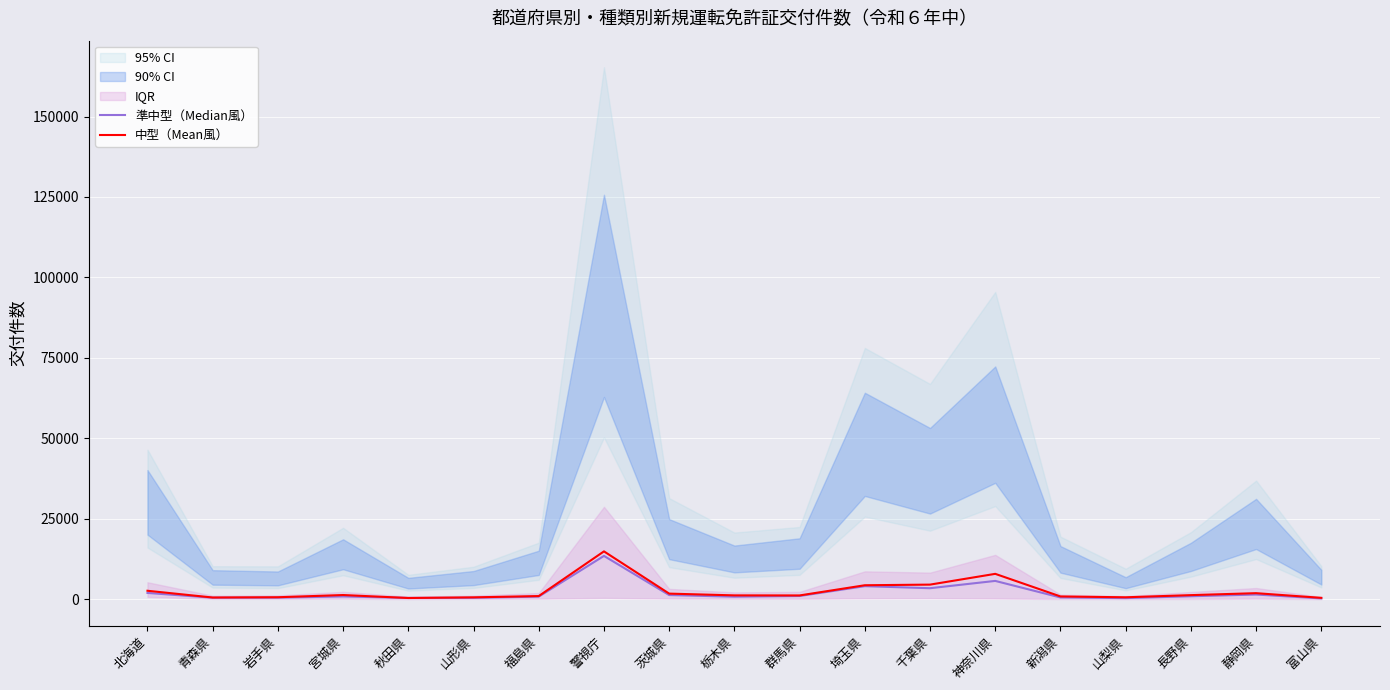

Which series ends up on top after the final intersection of 中型（Mean風） and 準中型（Median風）?

中型（Mean風）